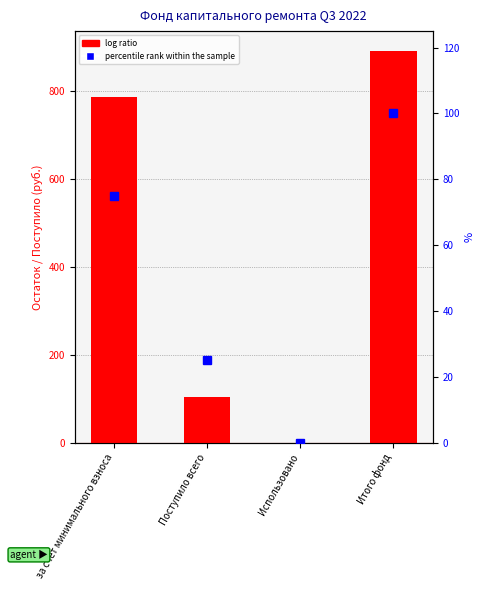

What is the sum of all log ratio values?

1782.6